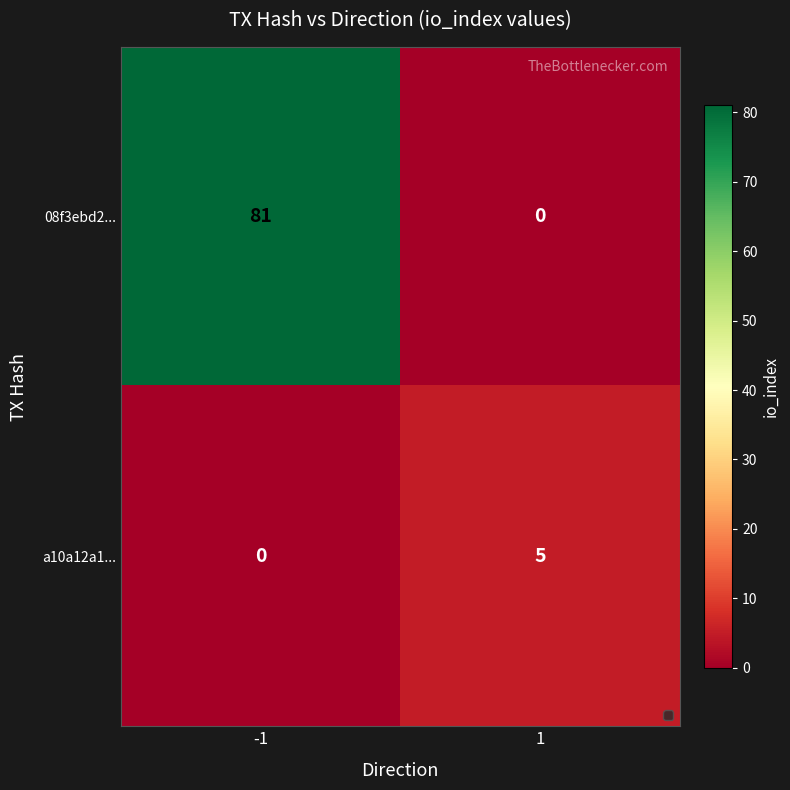

What is the total value across all series at -1?

81